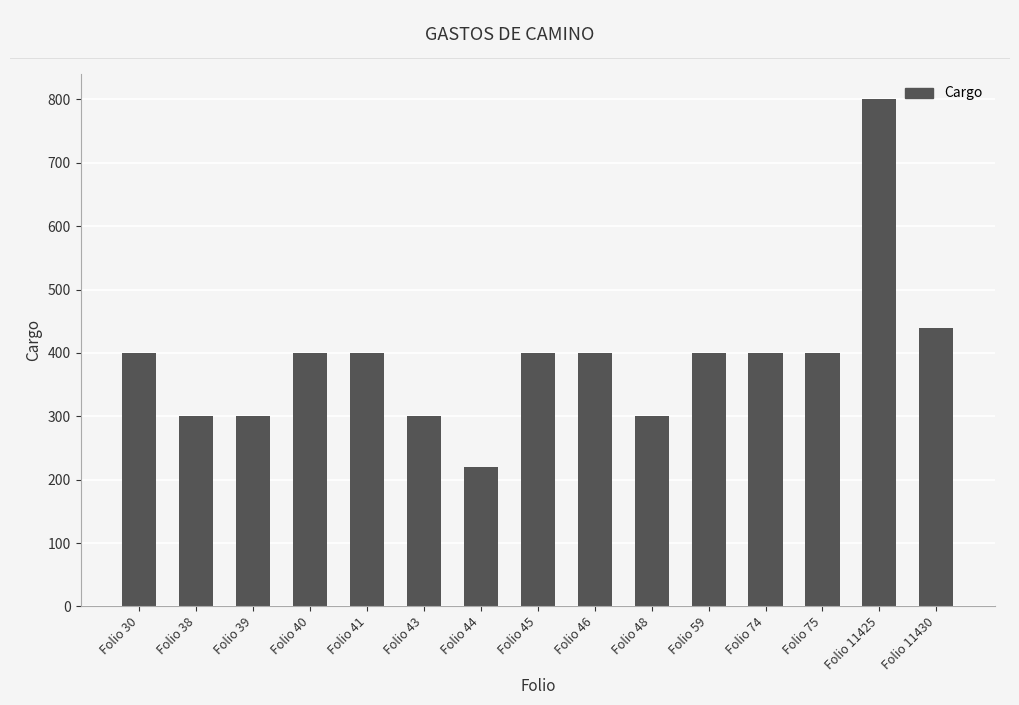

The value at Folio 48 is 110. True or false?

False